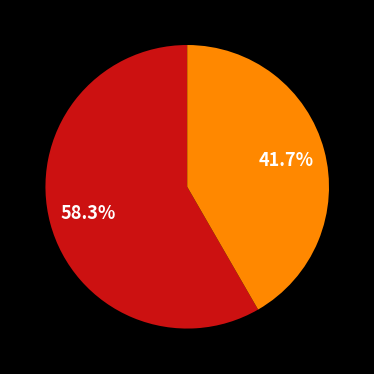

Is there a majority slice in this chart?

Yes